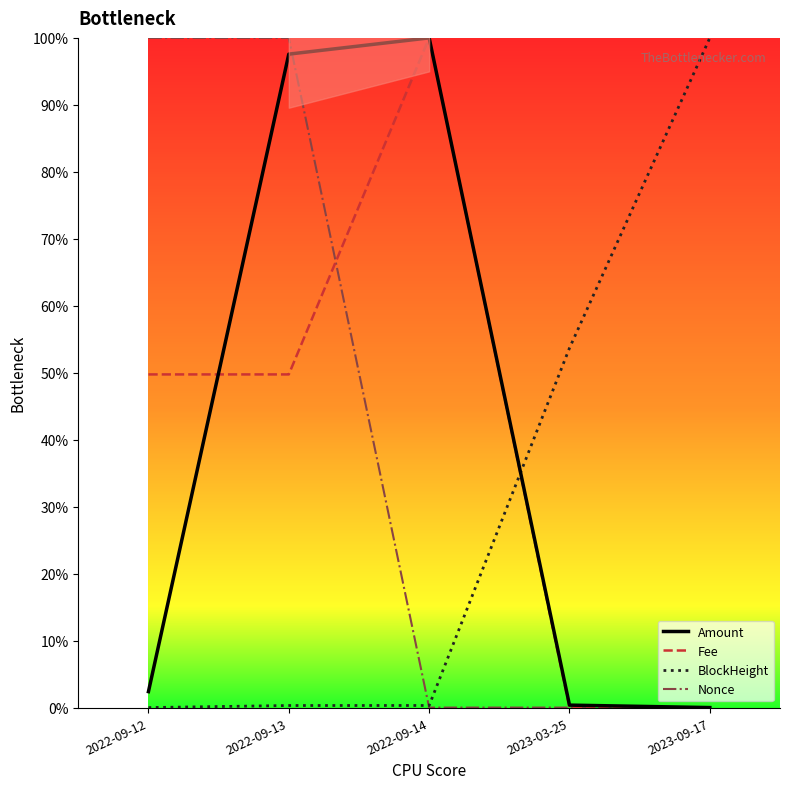

What is the difference between the highest and lowest values at 2022-09-13?

99.7